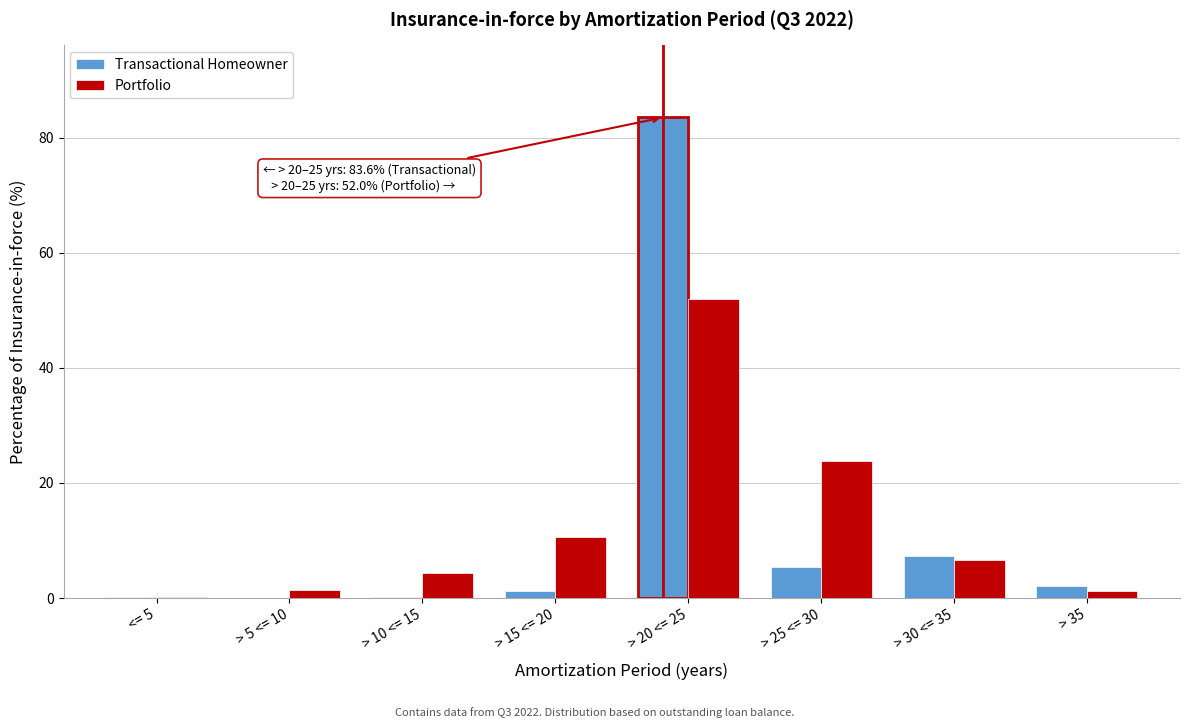

Read the Transactional Homeowner value at > 20 <= 25.

83.6